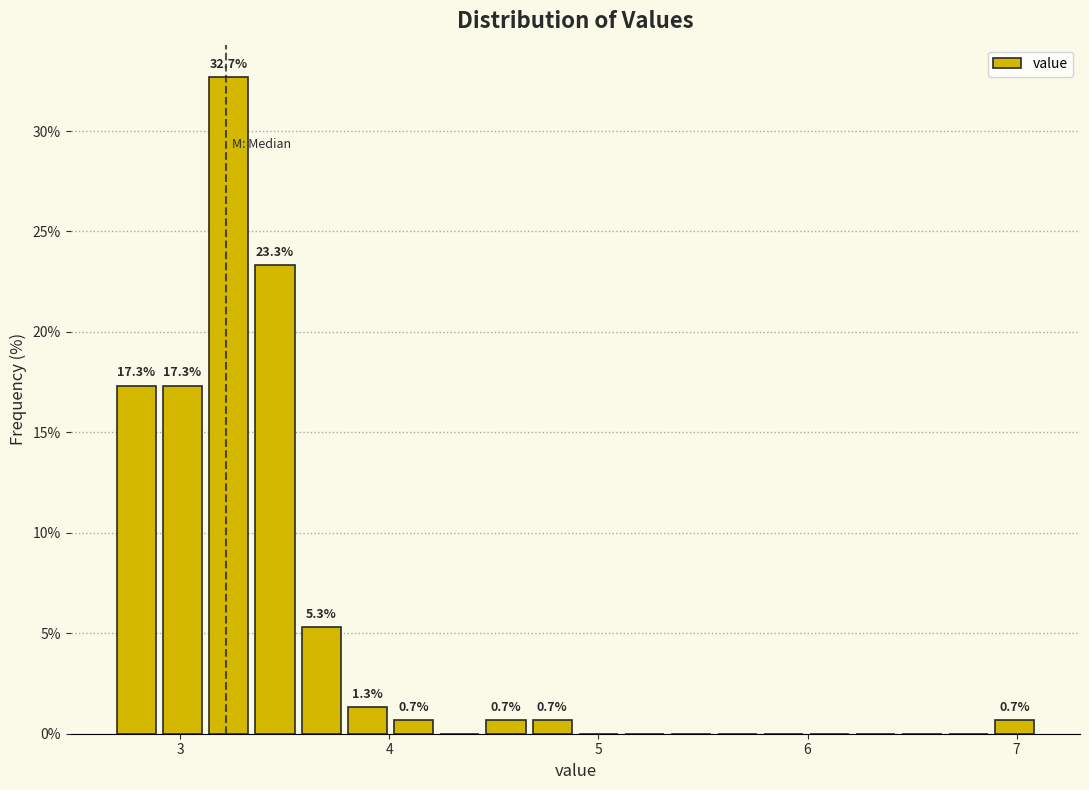

Read against the x-axis, roughly where is the centre of the tallest bar?

3.2